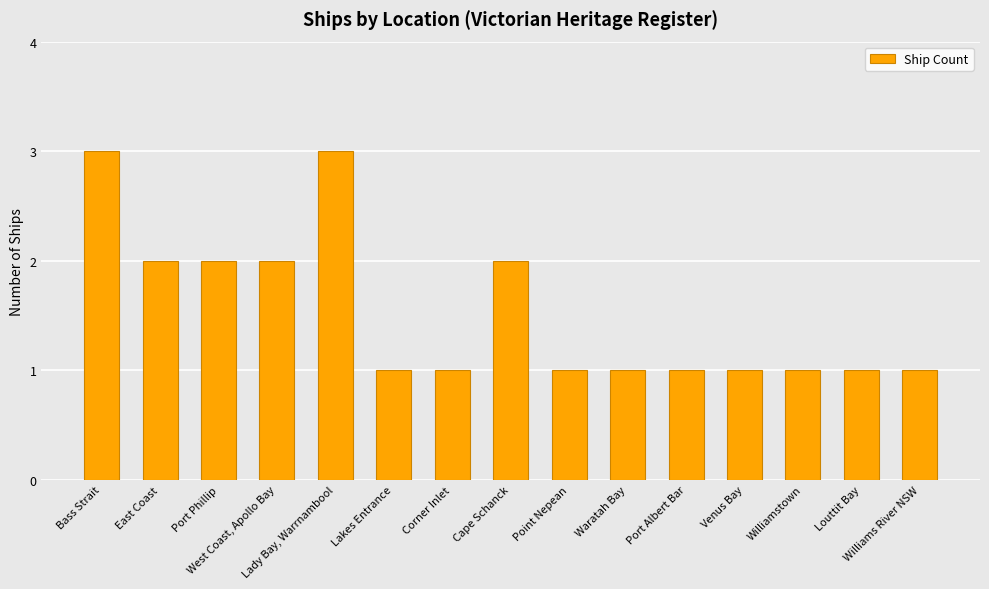

What is the change in value from Port Phillip to Corner Inlet?

-1